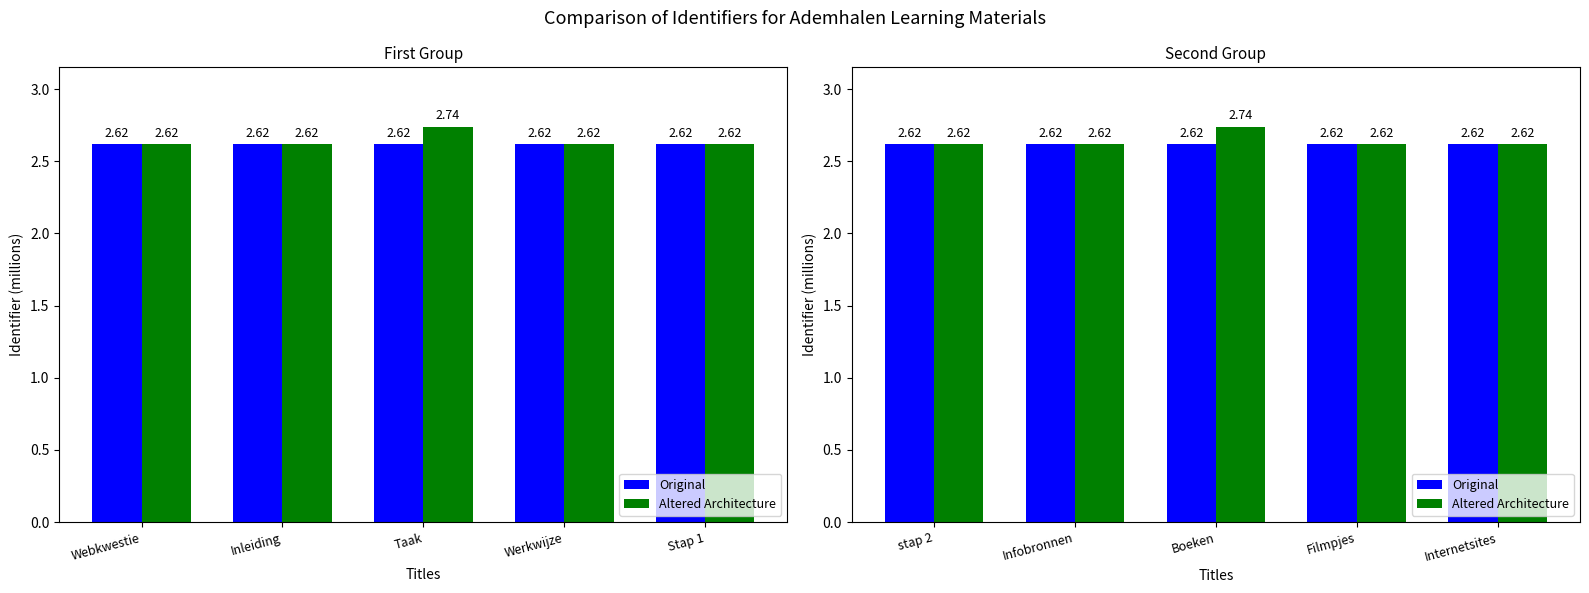

Which series has the widest spread of values?

Altered Architecture